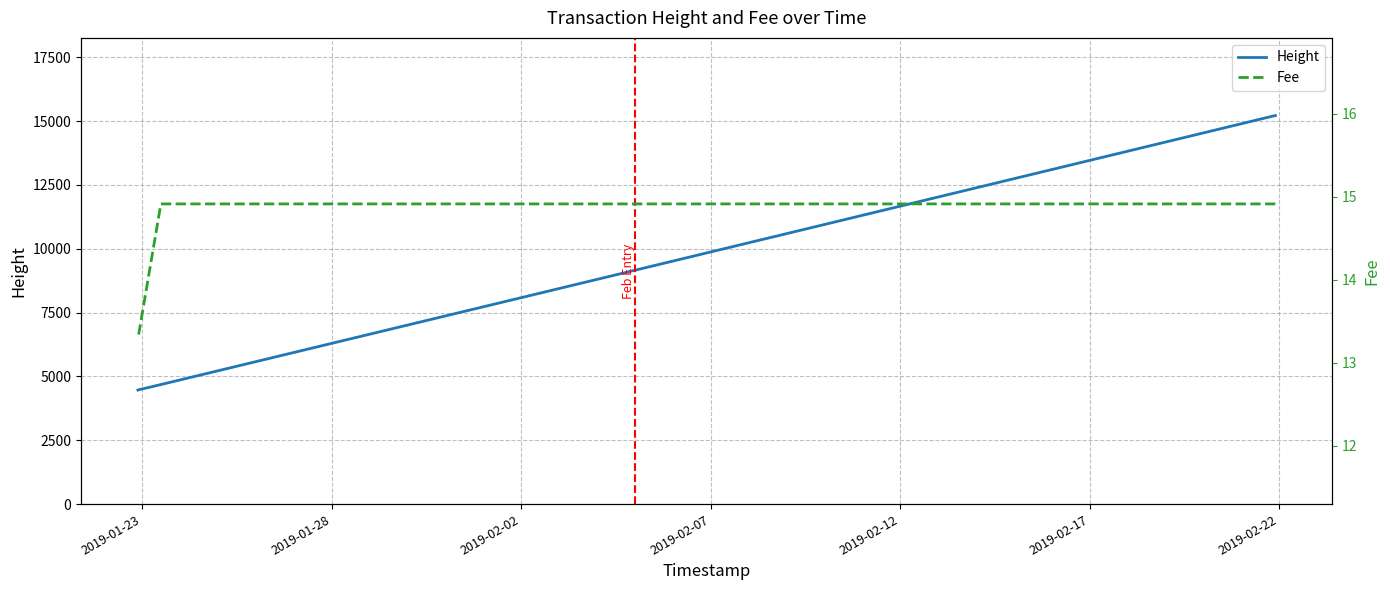

The Fee series shows 24.7 at 19. True or false?

False